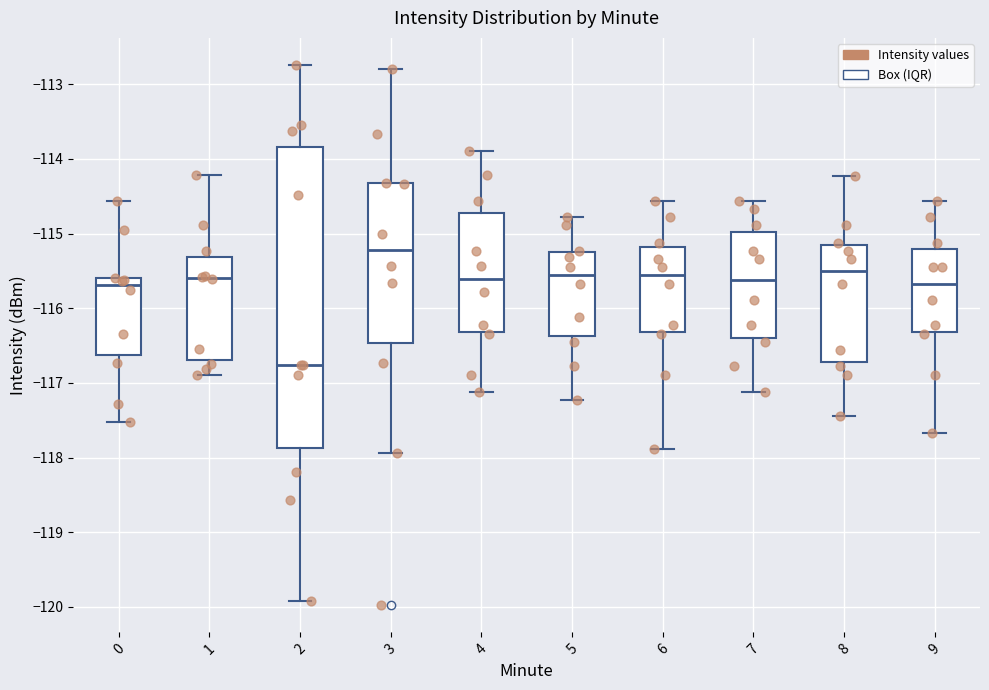

Comparing the boxes themselves (not the whiskers), which one is the tallest?

2